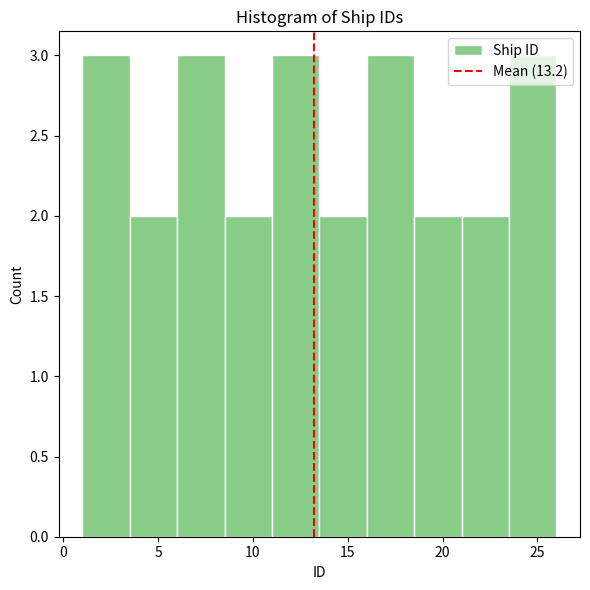

Reading left to right, list every bar in this chart as the range it spans on the x-axis followed by its height. The values are not printed on the chart, so give them approximately, as read against the axis.

1.0 to 3.5: 3
3.5 to 6.0: 2
6.0 to 8.5: 3
8.5 to 11.0: 2
11.0 to 13.5: 3
13.5 to 16.0: 2
16.0 to 18.5: 3
18.5 to 21.0: 2
21.0 to 23.5: 2
23.5 to 26.0: 3